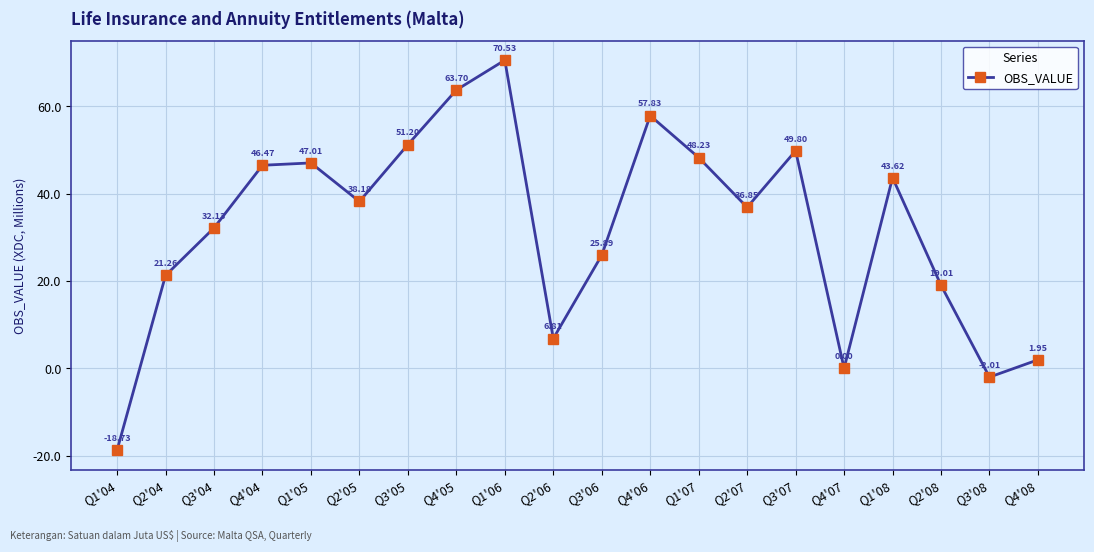

What is the change in value from Q2'07 to Q2'08?

-17.8